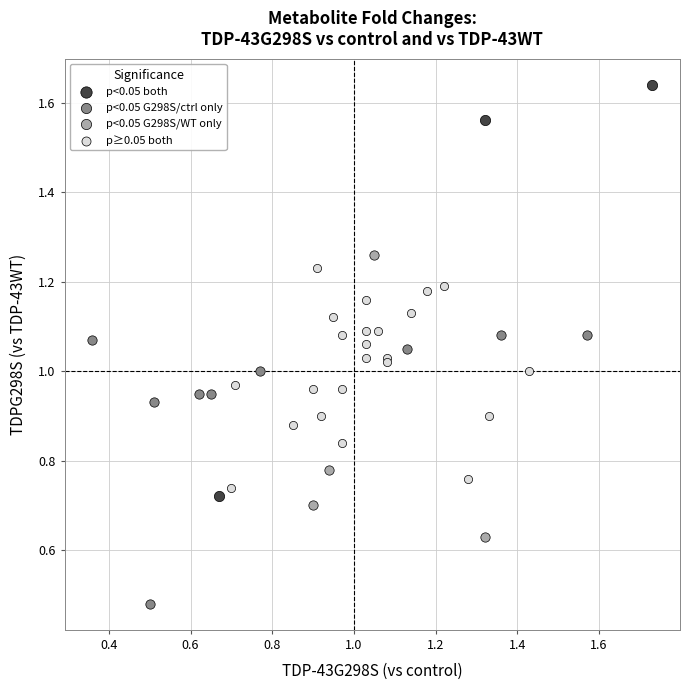

Which series reaches the maximum Y coordinate?

p<0.05 both